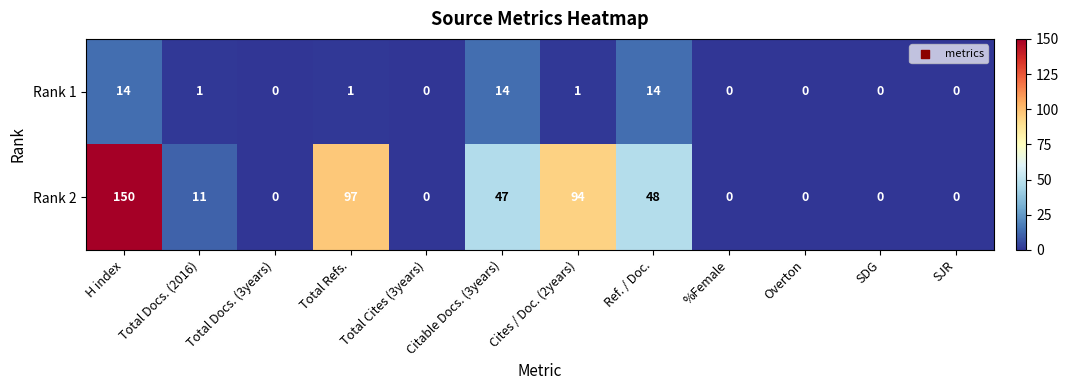

What is the sum of all Rank 2 values?

447